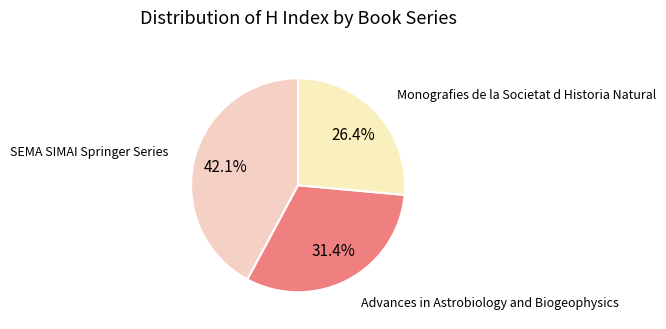

Rank the categories by value from highest to lowest.

SEMA SIMAI Springer Series, Advances in Astrobiology and Biogeophysics, Monografies de la Societat d Historia Natural